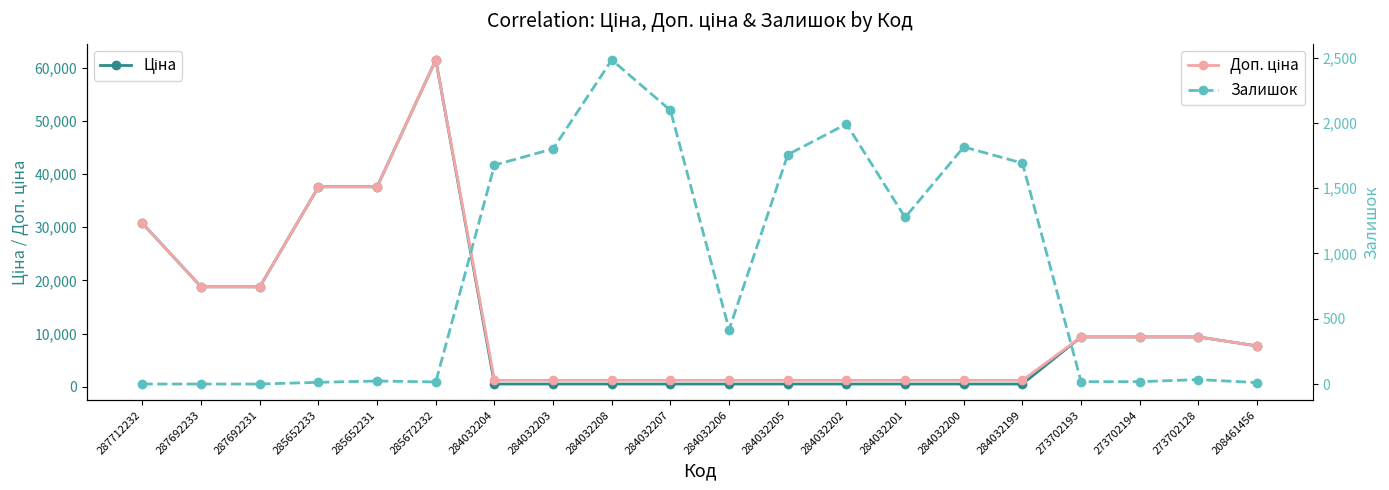

Reading left to right, what are all the values shown in this chart?

Ціна: 30717.1	18796.8	18796.8	37593.6	37593.6	61434.3	539.0	539.0	539.0	539.0	539.0	539.0	539.0	539.0	539.0	539.0	9384.0	9384.0	9384.0	7693.1
Доп. ціна: 30717.1	18796.8	18796.8	37593.6	37593.6	61434.3	1235.4	1235.4	1235.4	1235.4	1235.4	1235.4	1235.4	1235.4	1235.4	1235.4	9384.0	9384.0	9384.0	7693.1
Залишок: 0.0	0.0	0.0	13.0	23.0	16.0	1677.0	1802.0	2483.0	2096.0	417.0	1757.0	1992.0	1276.0	1816.0	1692.0	18.0	18.0	34.0	11.0